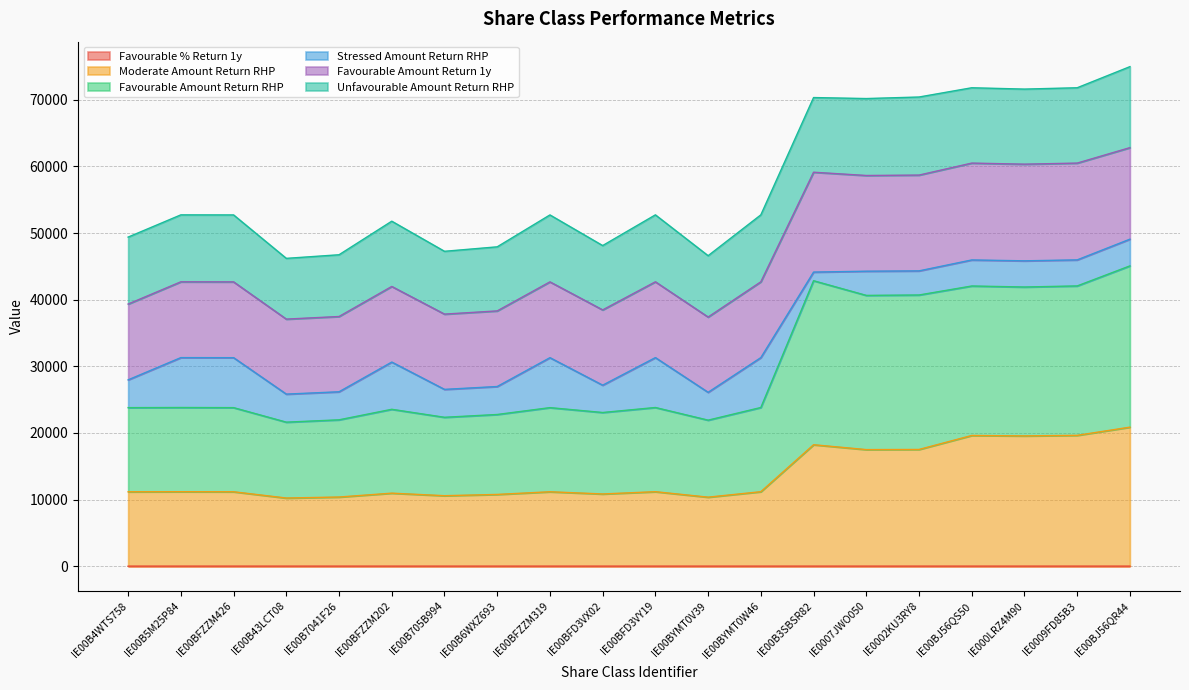

What is the value of the Favourable Amount Return RHP point at the 10th from the left?

23070.1